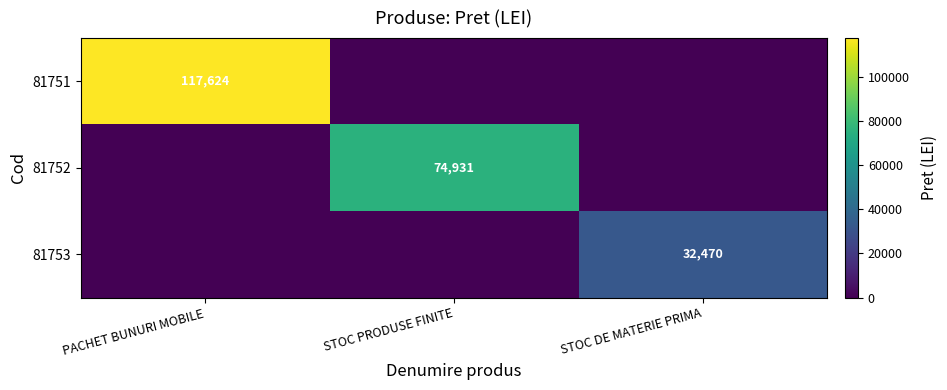

The 81751 series shows 69556 at PACHET BUNURI MOBILE. True or false?

False